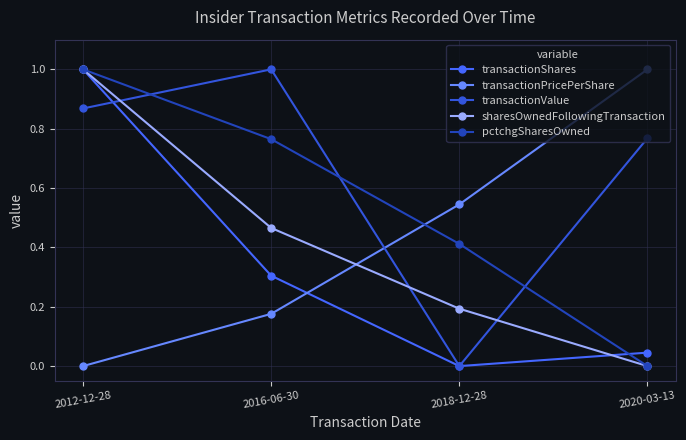

Between 2018-12-28 and 2020-03-13, which series saw the biggest shift?

transactionValue